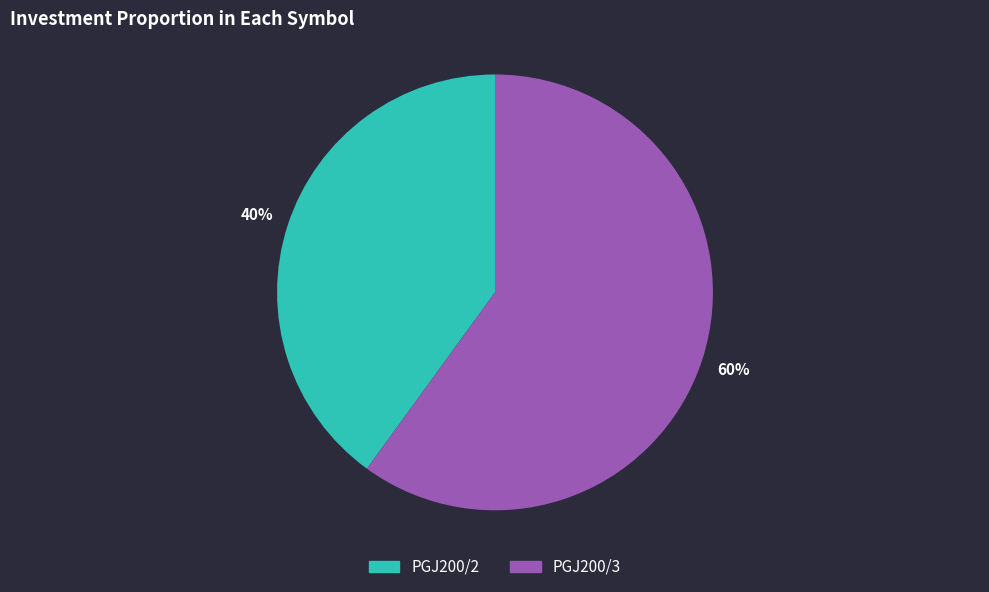

To the nearest percent, what is the combined percentage of PGJ200/2 and PGJ200/3?

100%